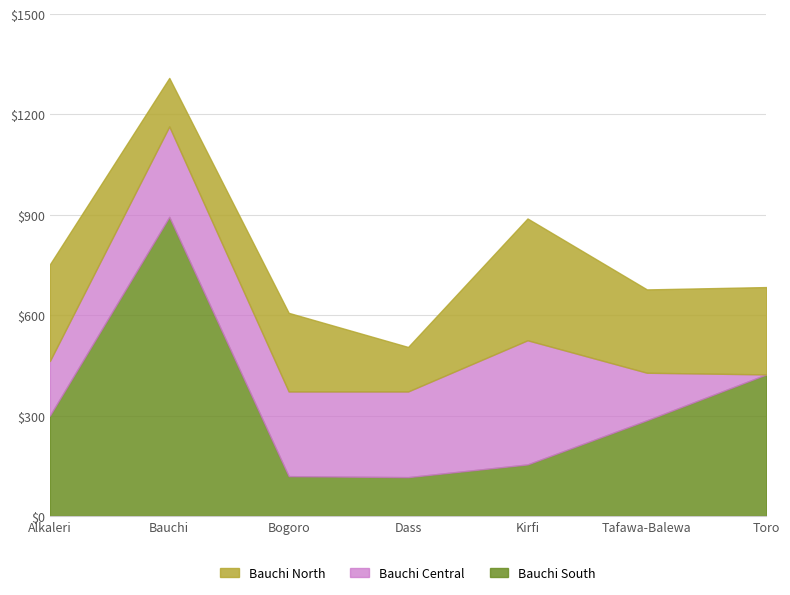

How many times do Bauchi North and Bauchi Central cross each other?

2